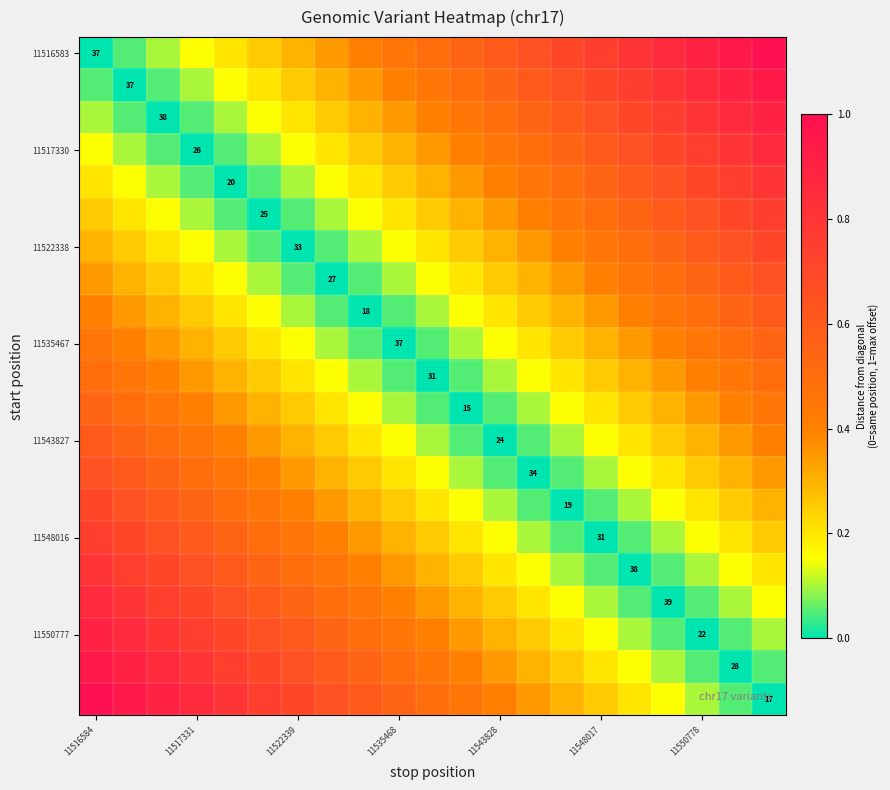

What is the total value across all series at 17?

8.0